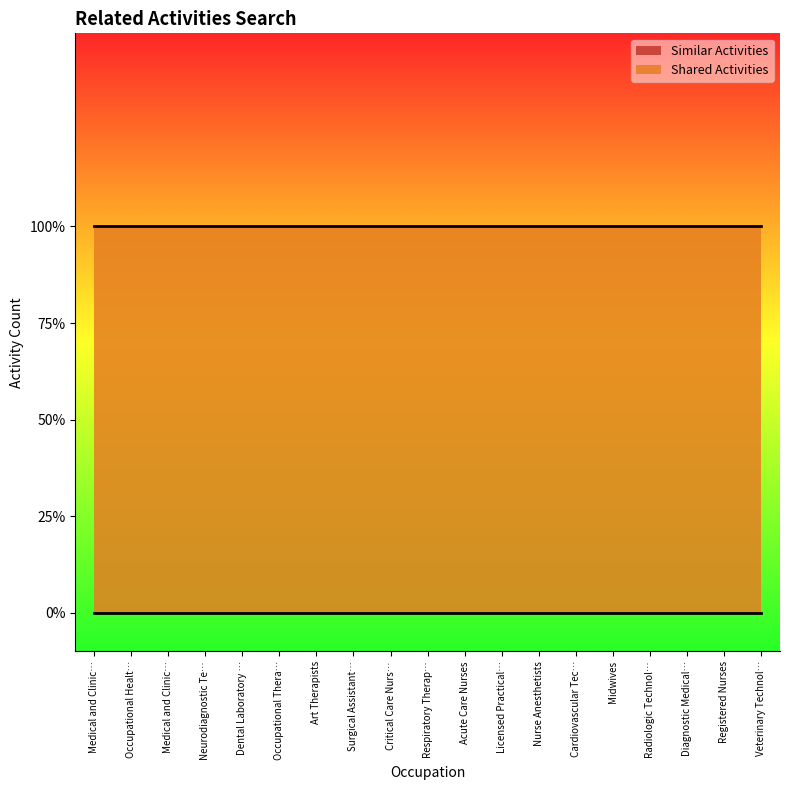

At Medical and Clinical Laboratory Technicians, list the series in order from smallest to largest.

Similar Activities, Shared Activities